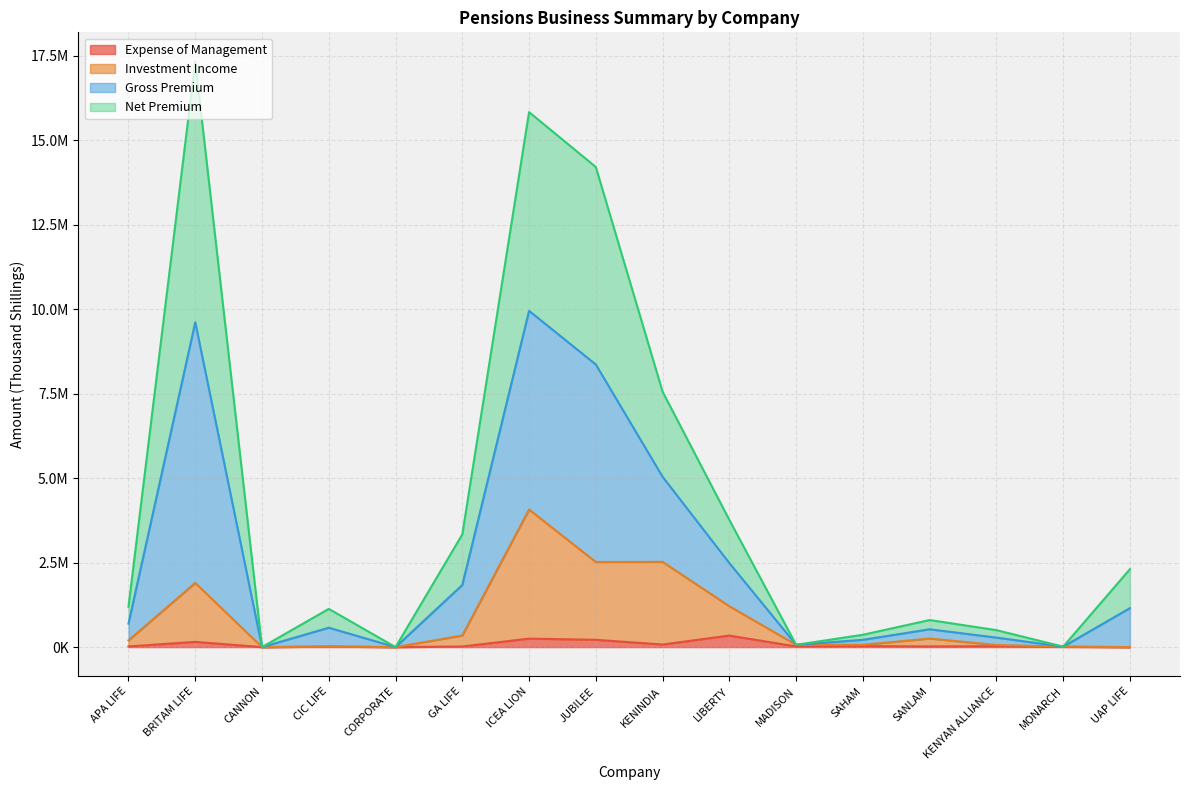

What is the label of the 2nd point from the left?

BRITAM LIFE